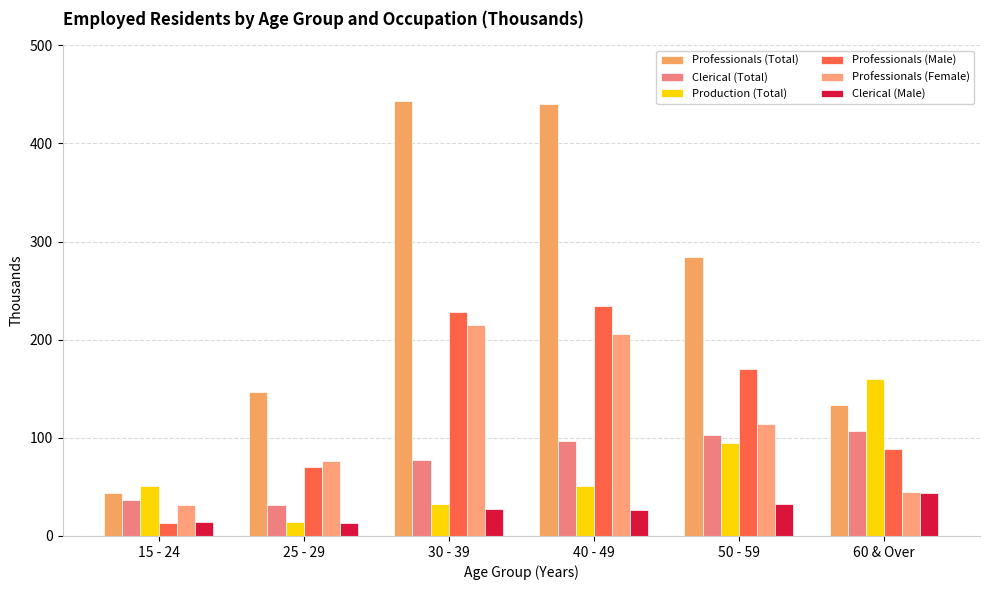

Between 30 - 39 and 60 & Over, which is larger?

30 - 39